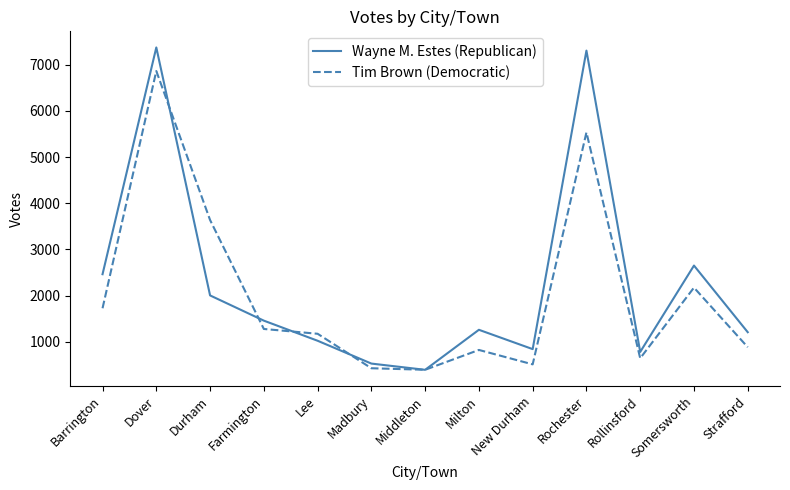

What is the highest value of the Wayne M. Estes (Republican) series?

7371